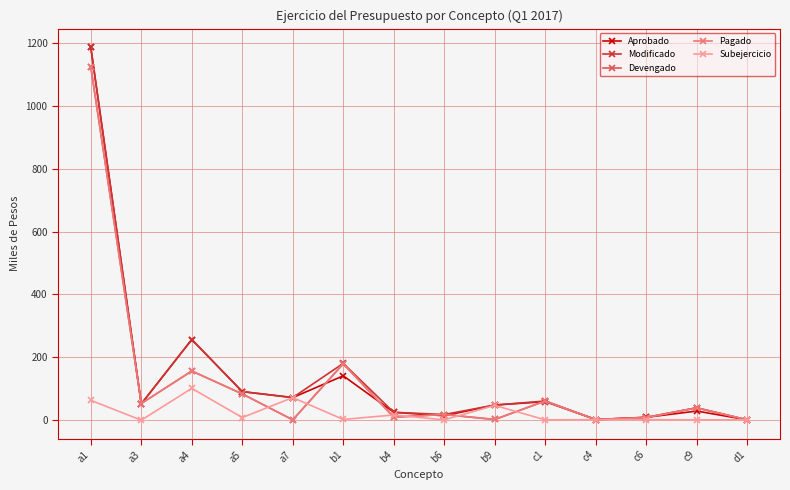

In Subejercicio, how many points are higher than both neighbors (excluding endpoints)?

5